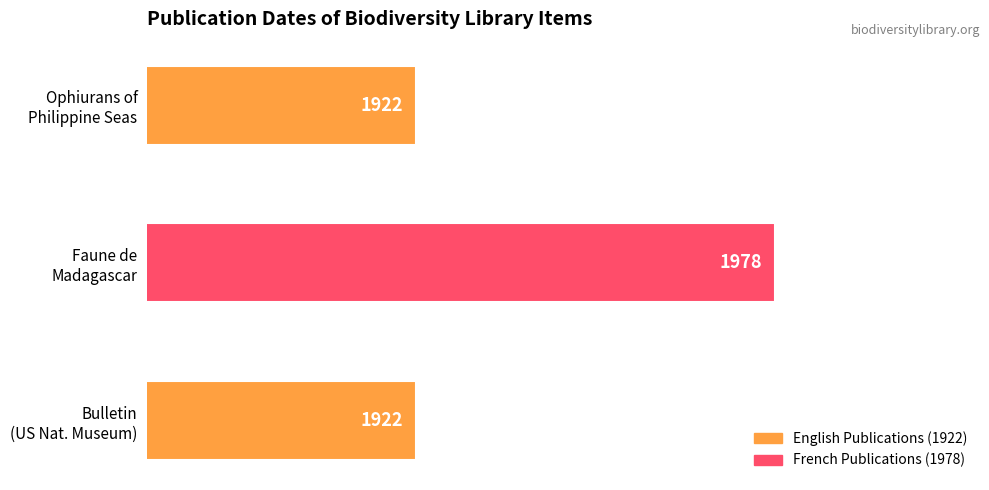

Reading top to bottom, transcribe all the data shown in this chart.

1922	1978	1922